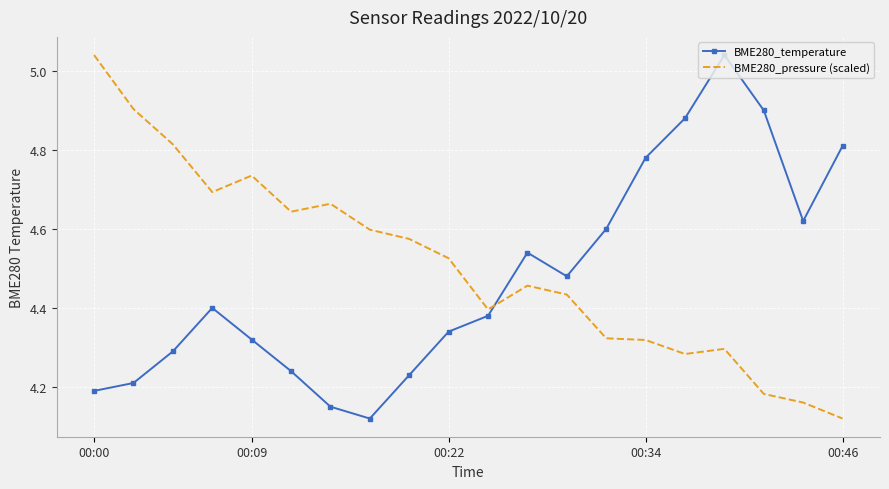

In BME280_temperature, how many points are lower than both neighbors (excluding endpoints)?

3